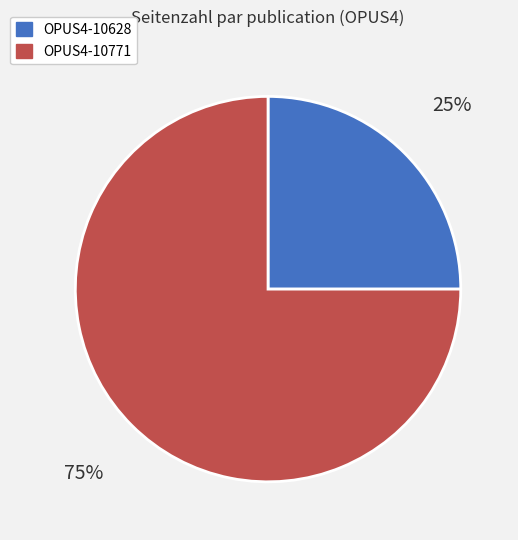

To the nearest percent, what is the average slice percentage?

50%